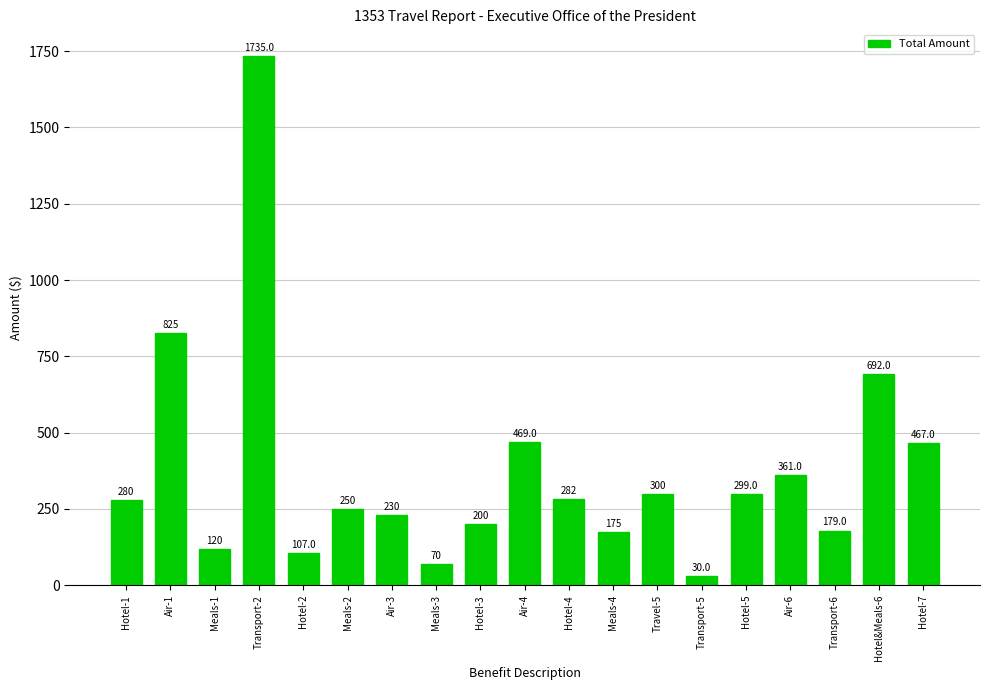

List the labels in order of value, smallest first.

Transport-5, Meals-3, Hotel-2, Meals-1, Meals-4, Transport-6, Hotel-3, Air-3, Meals-2, Hotel-1, Hotel-4, Hotel-5, Travel-5, Air-6, Hotel-7, Air-4, Hotel&Meals-6, Air-1, Transport-2